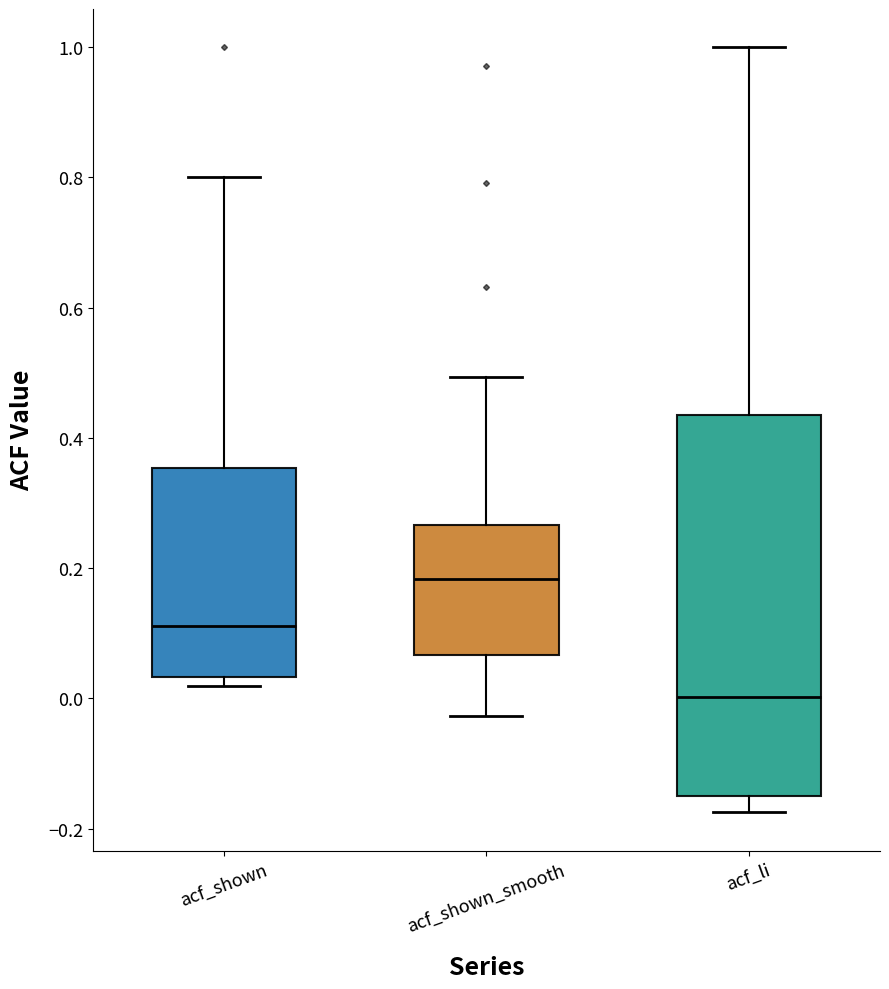

Where does the median line of the box for acf_shown sit on the y-axis? The values are not printed on the chart, so give them approximately, as read against the axis.

0.12